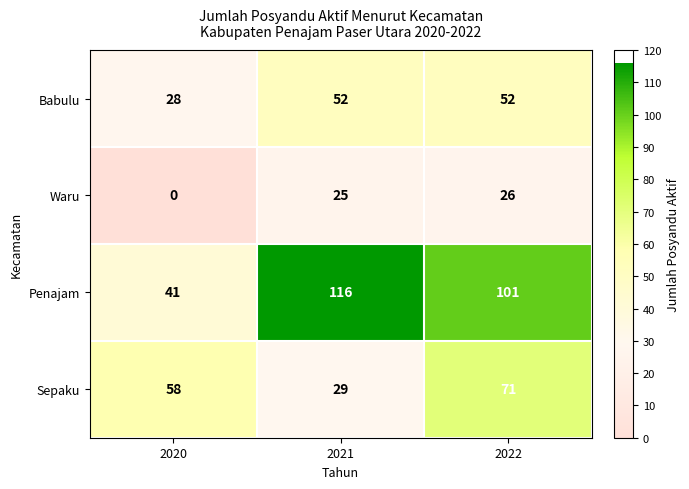

At how many categories does at least one series exceed 77?

2